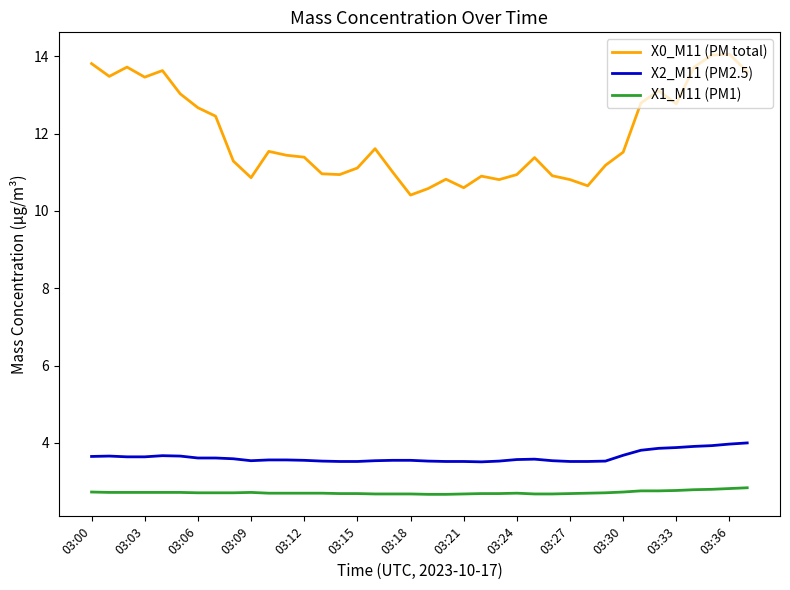

What is the maximum value shown in the chart?

14.1